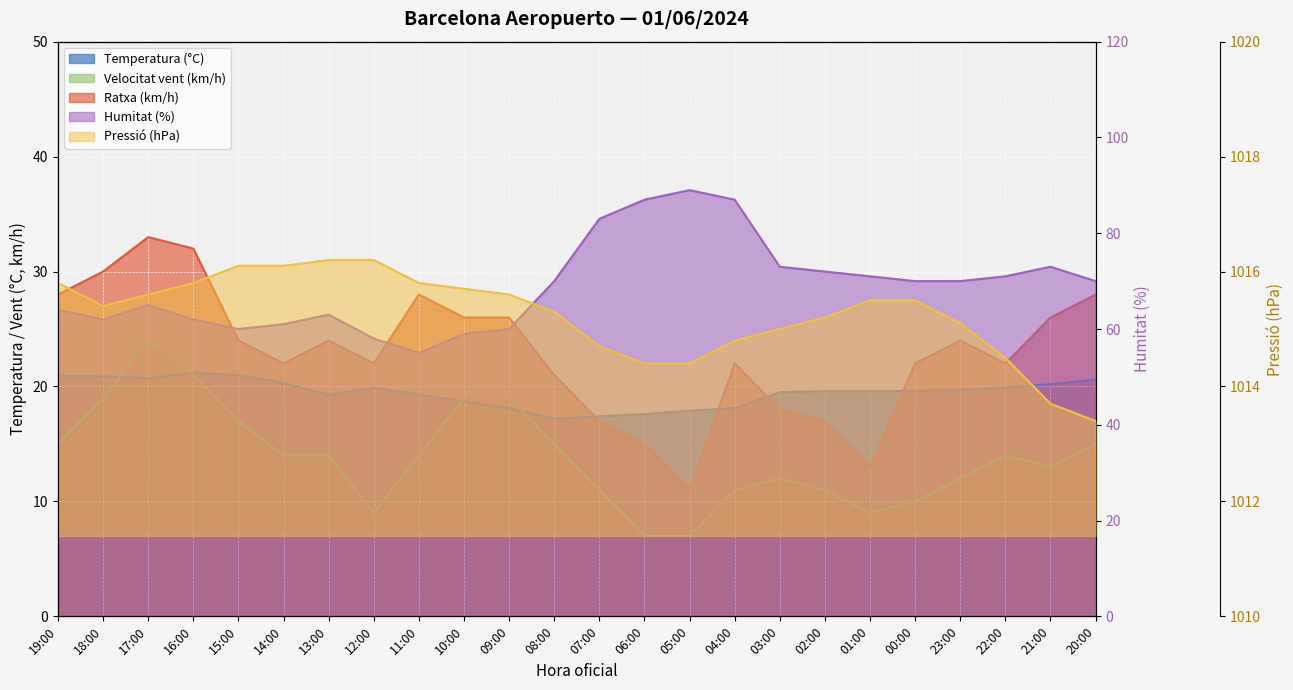

How many series are shown in this chart?

5